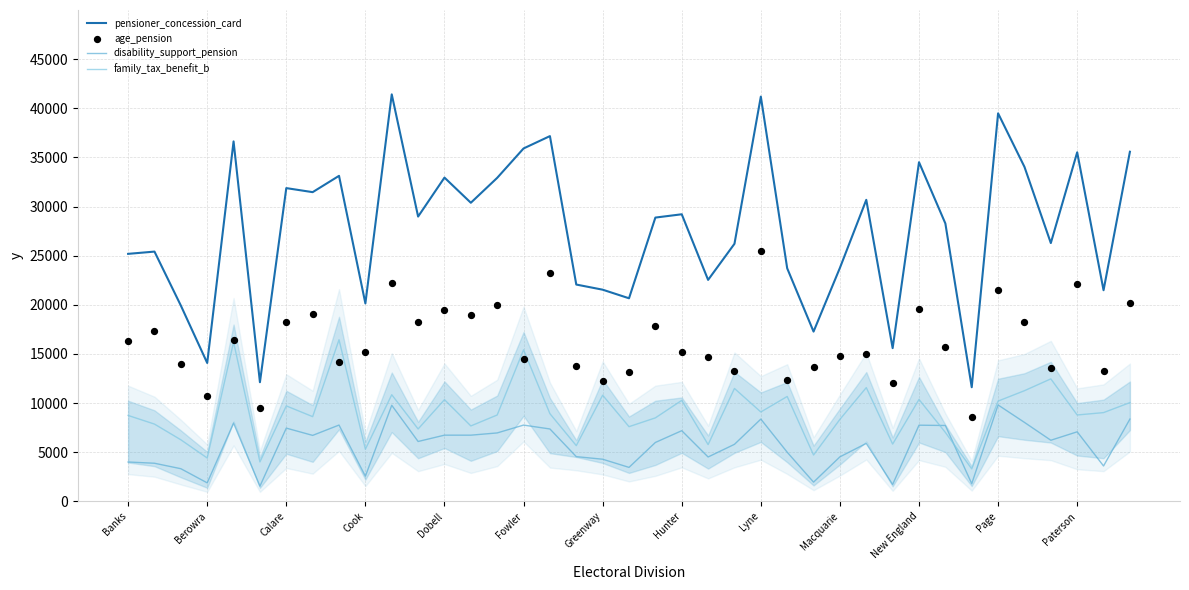

What is the total value across all series at 17?

46063